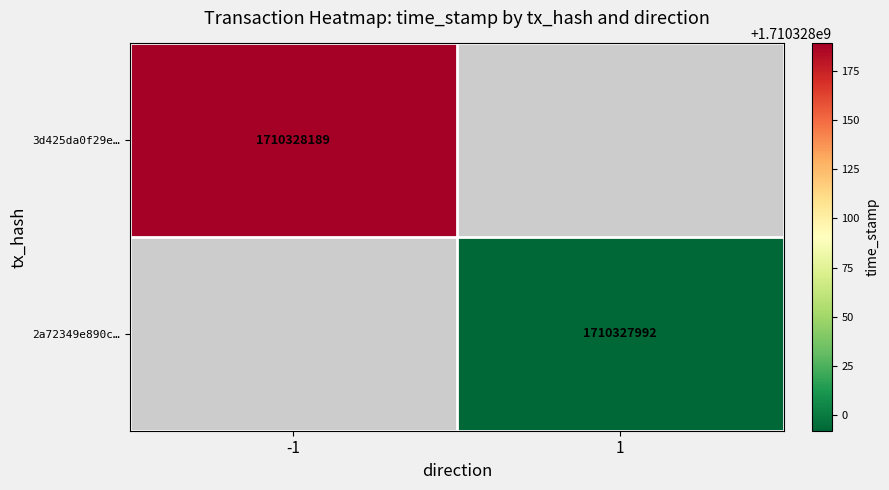

How many data points does each series have?

2